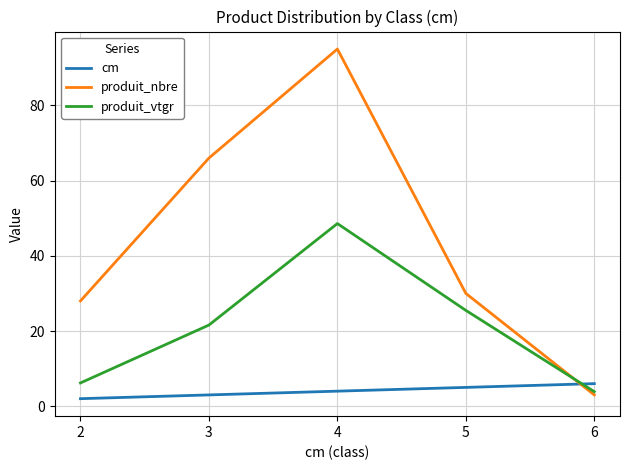

At how many categories does at least one series exceed 25?

4